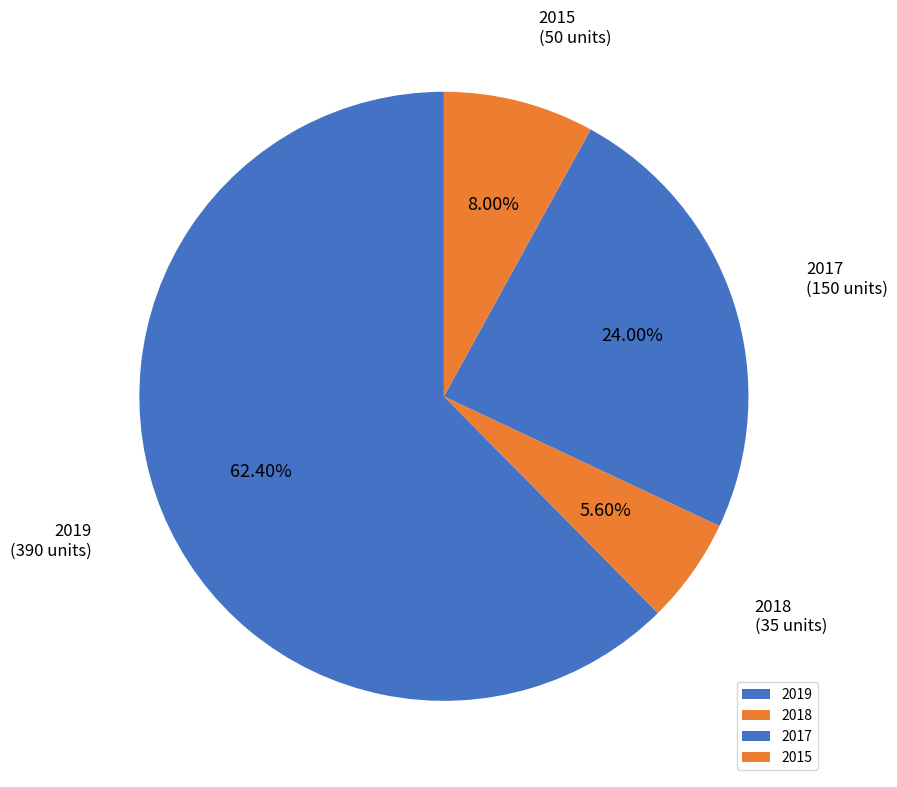

To the nearest percent, what is the difference between the 2018 and 2015 slice percentages?

2%